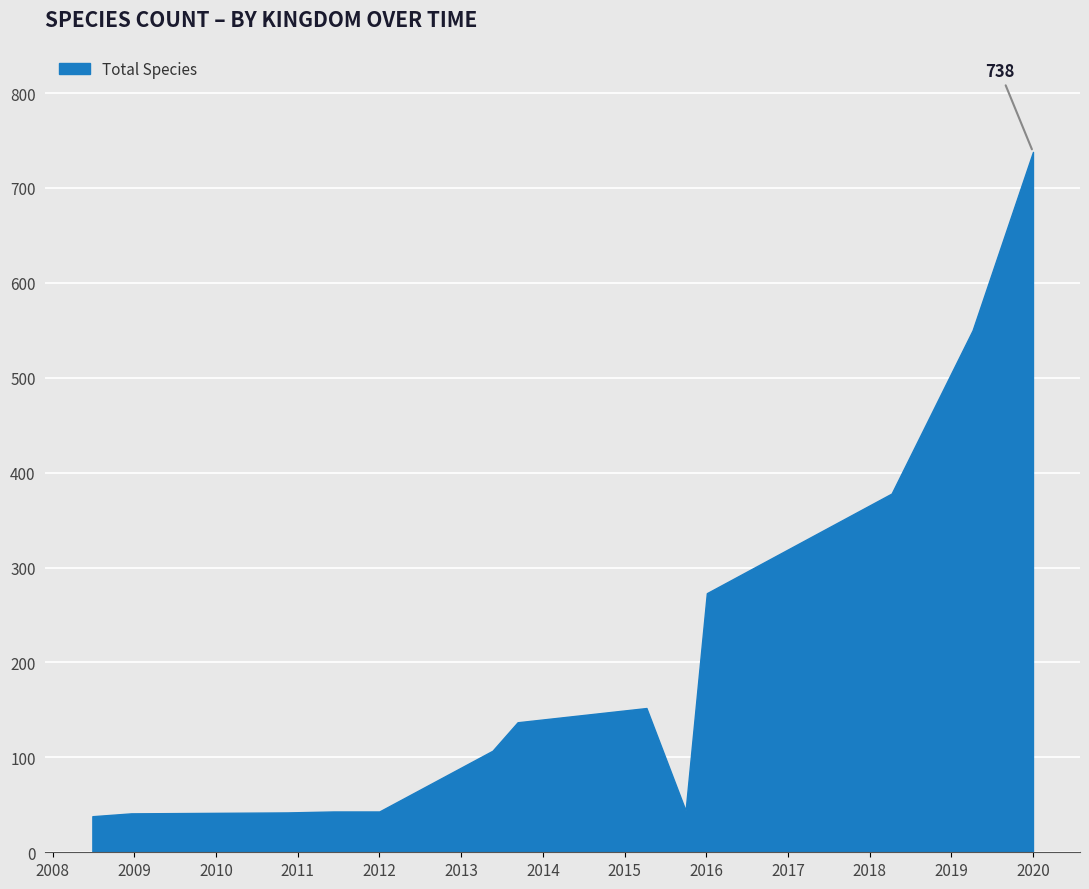

What is the difference between the maximum and minimum values?

700